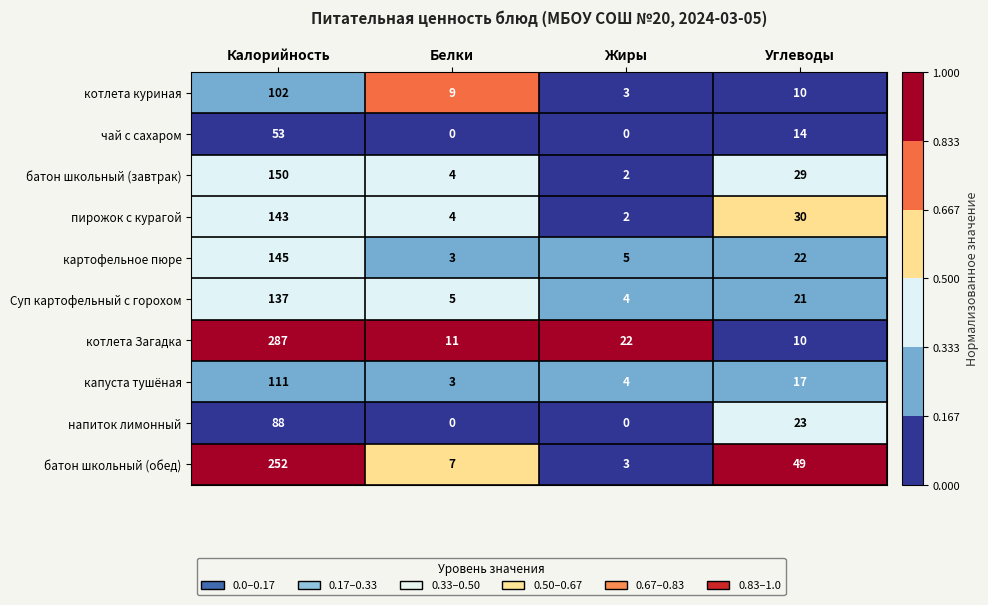

Which series has the largest total across all categories?

котлета Загадка